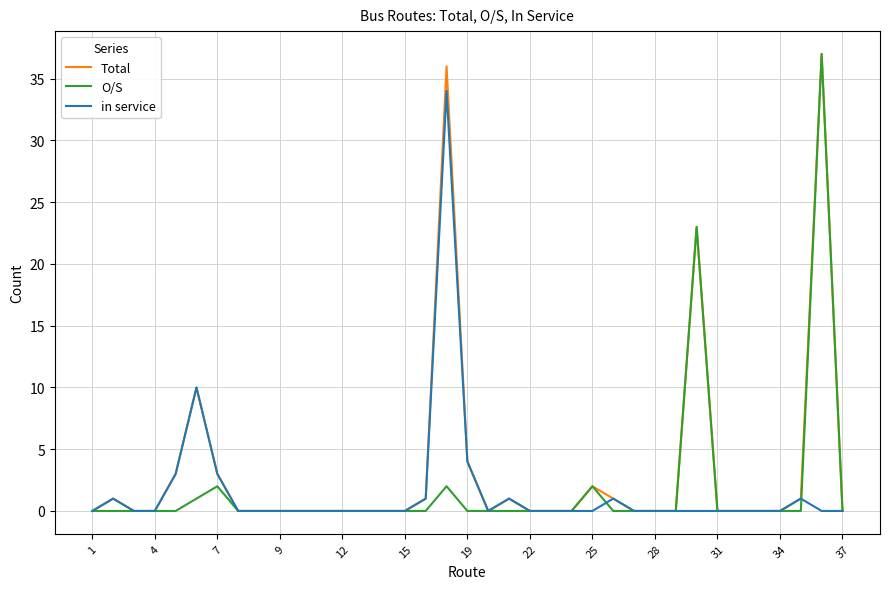

What is the greatest value displayed?

37